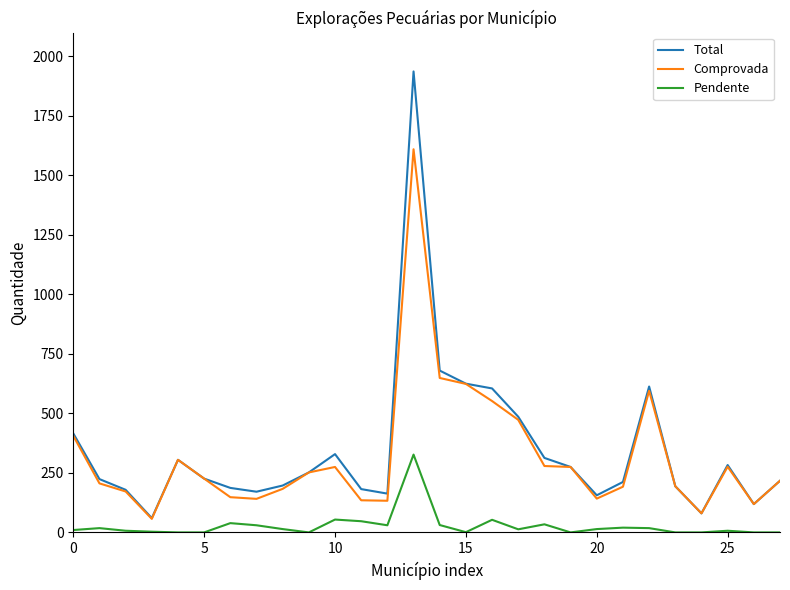

True or false: Pendente and Total cross at least once.

False